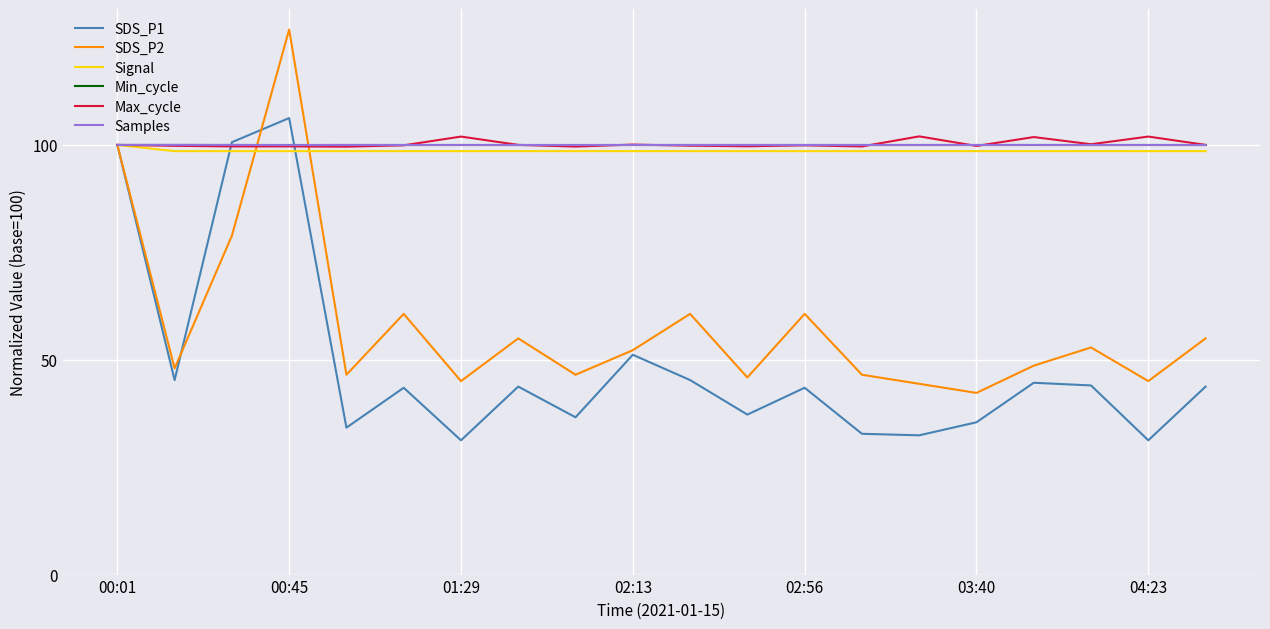

What is the highest value of the Min_cycle series?

100.0